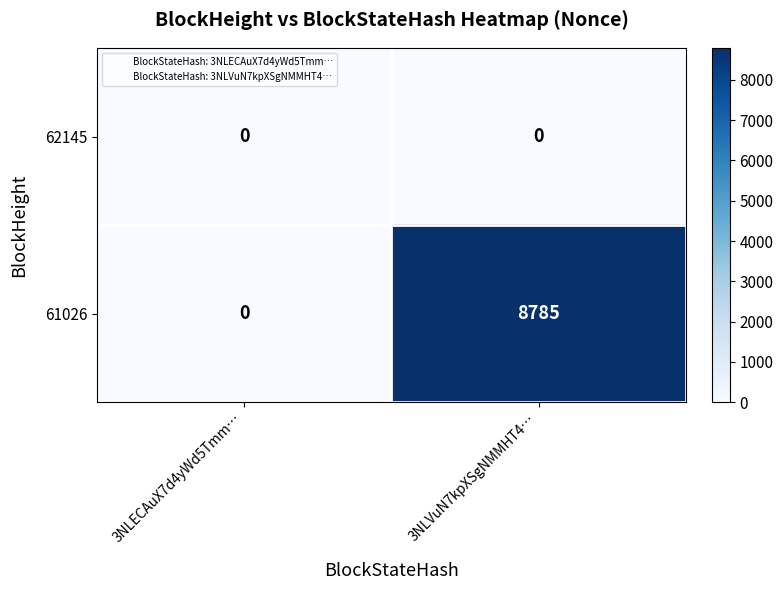

Reading left to right, transcribe all the data shown in this chart.

62145: 3NLECAuX7d4yWd5Tmm…=0	3NLVuN7kpXSgNMMHT4…=0
61026: 3NLECAuX7d4yWd5Tmm…=0	3NLVuN7kpXSgNMMHT4…=8785